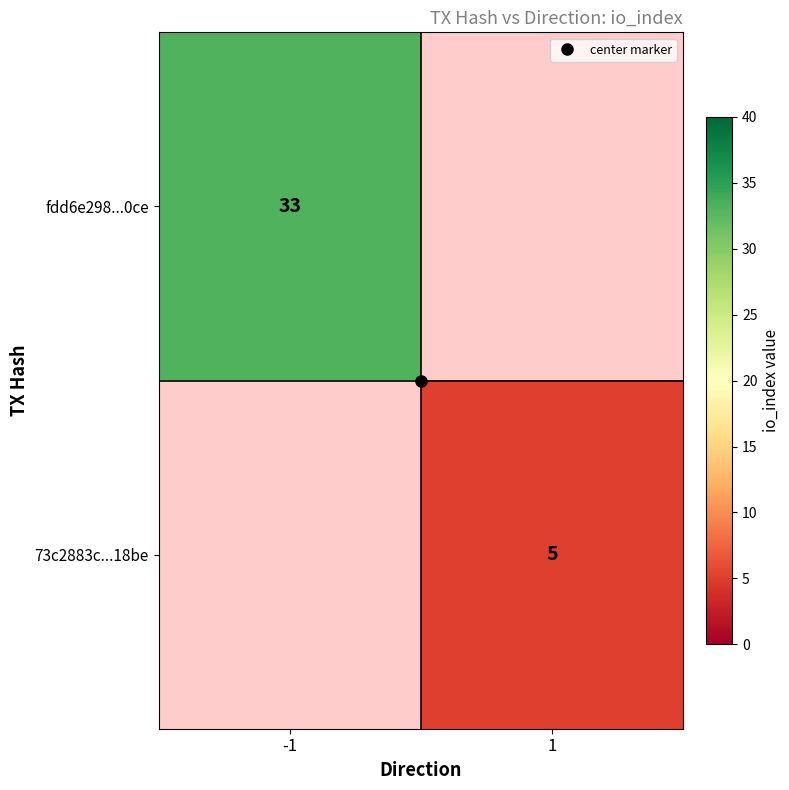

Which category has the lowest value in the fdd6e298...0ce series?

1